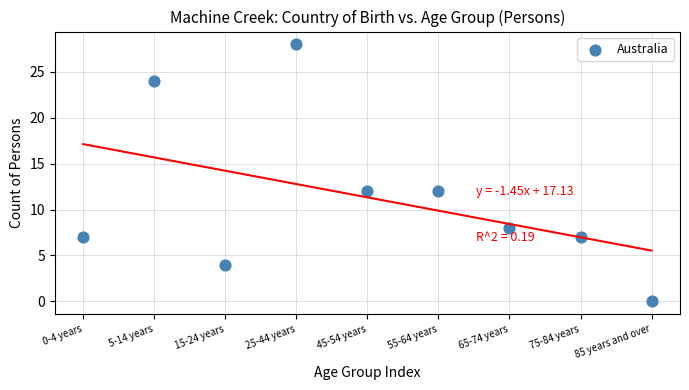

What is the average Y value?

11